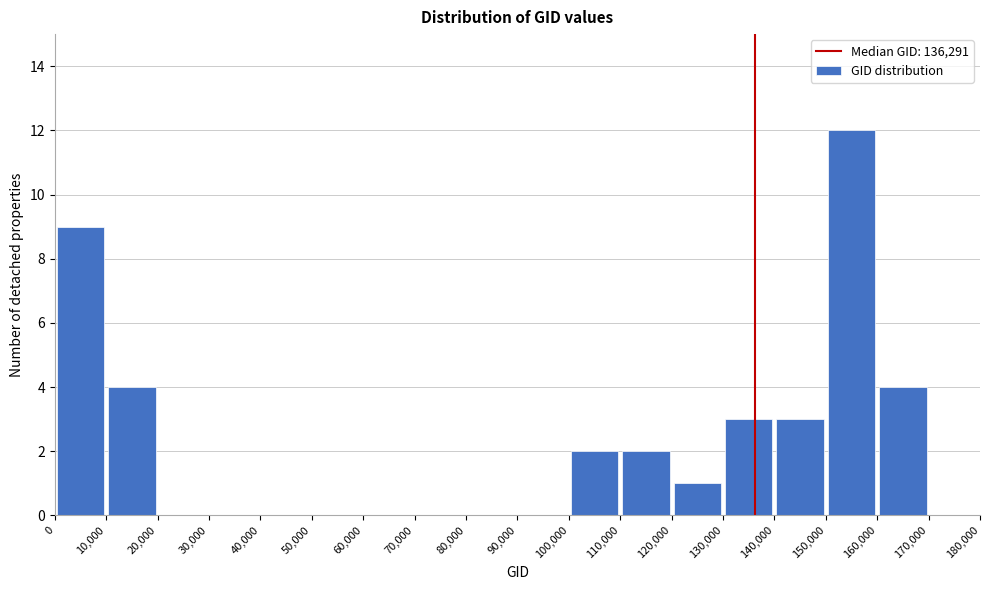

What is the height of the bar covering 0 to 10,000 on the x-axis? The values are not printed on the chart, so give them approximately, as read against the axis.

9